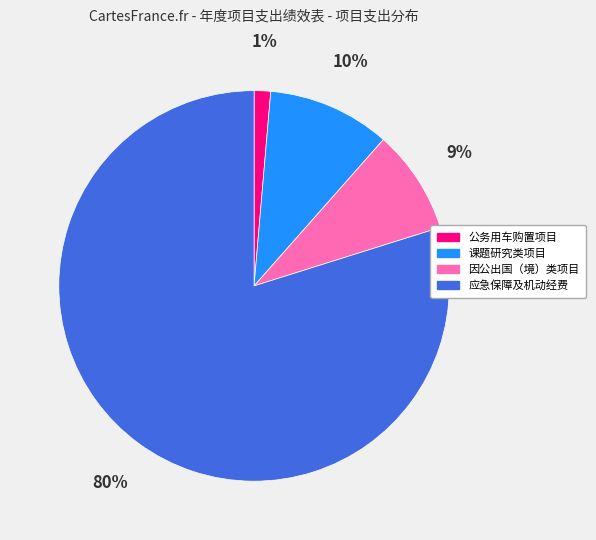

Between 课题研究类项目 and 因公出国（境）类项目, which is larger?

课题研究类项目